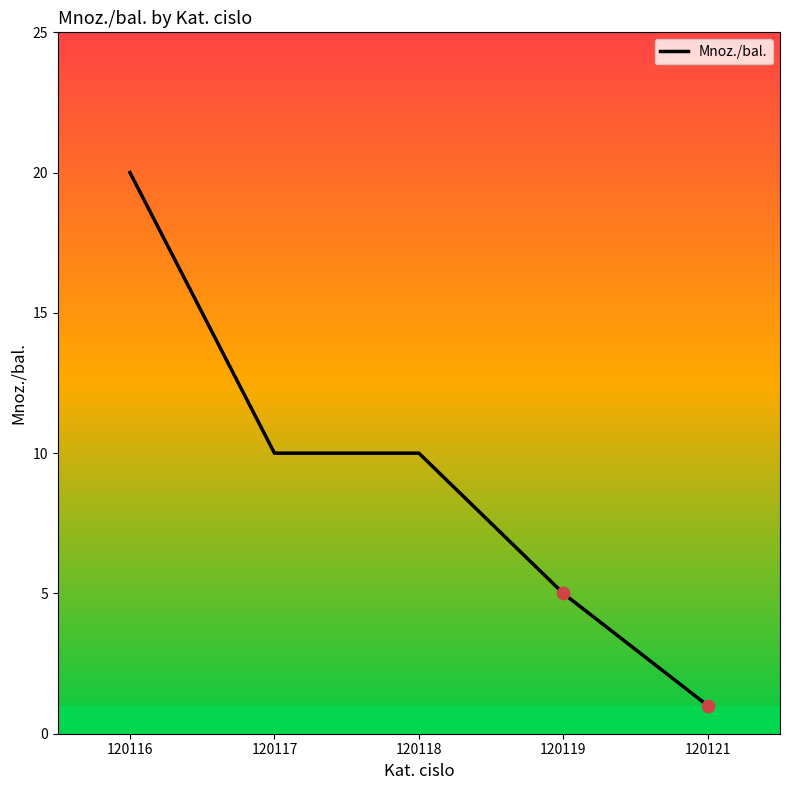

What is the change in value from 120116 to 120117?

-10